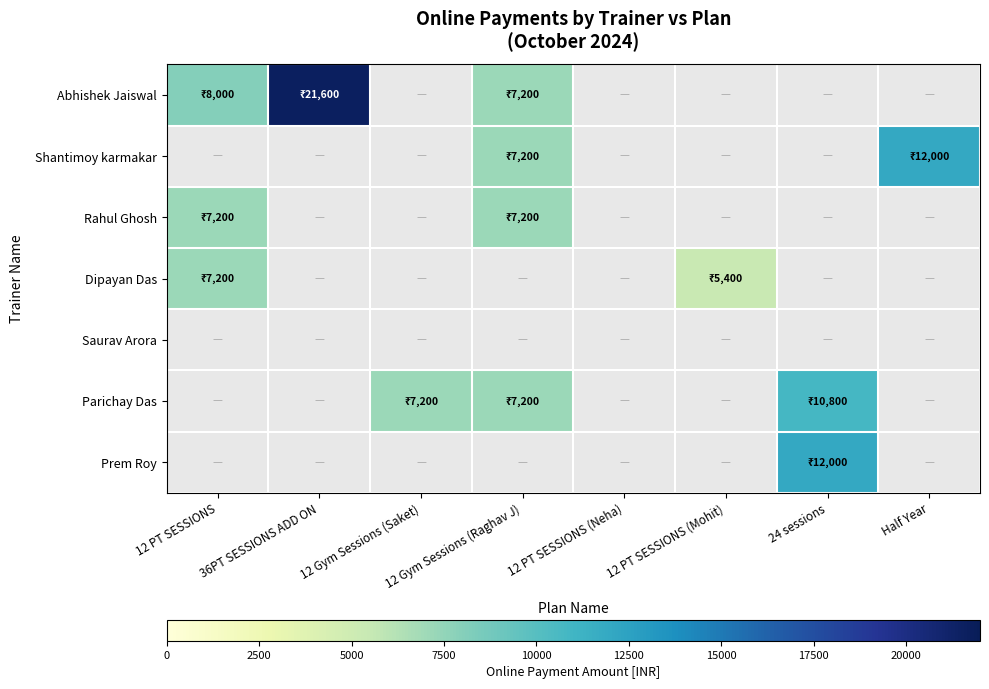

At which label does Rahul Ghosh reach its peak?

12 PT SESSIONS